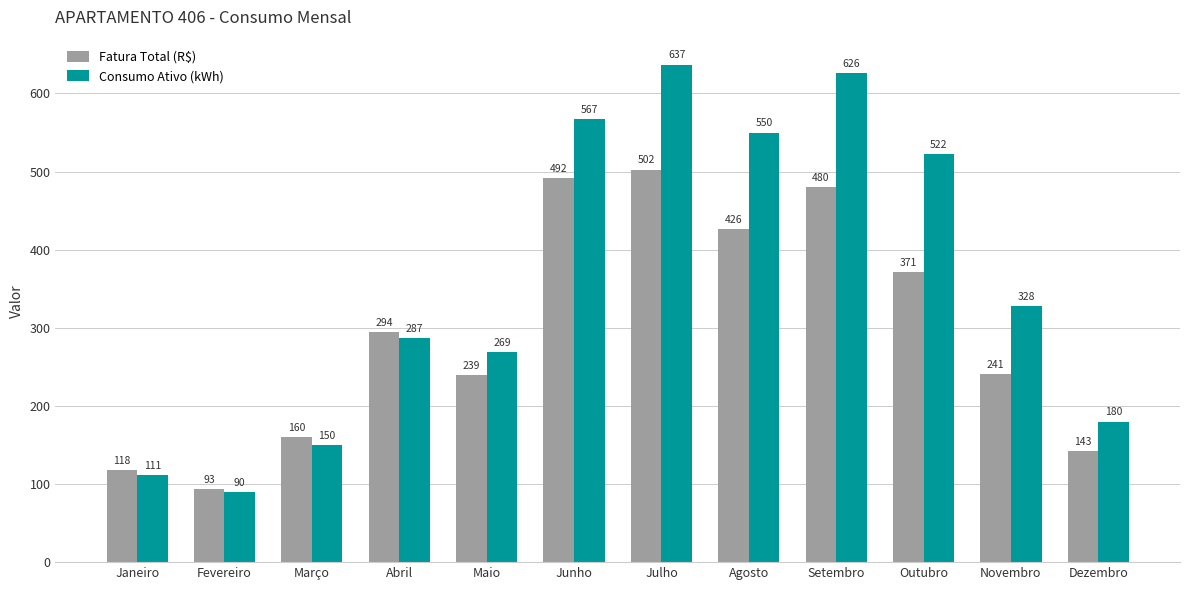

What is the label of the 10th bar from the right?

Março